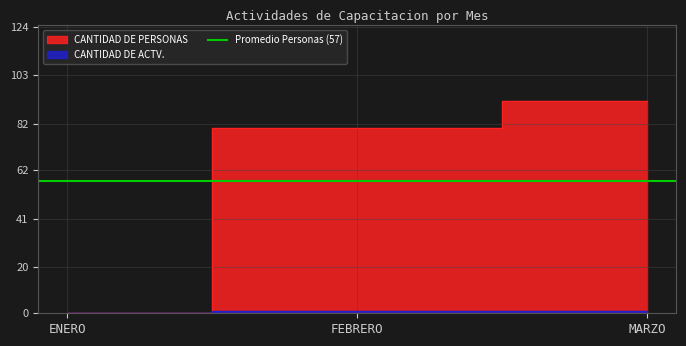

What is the difference between the CANTIDAD DE ACTV. values at ENERO and FEBRERO?

1